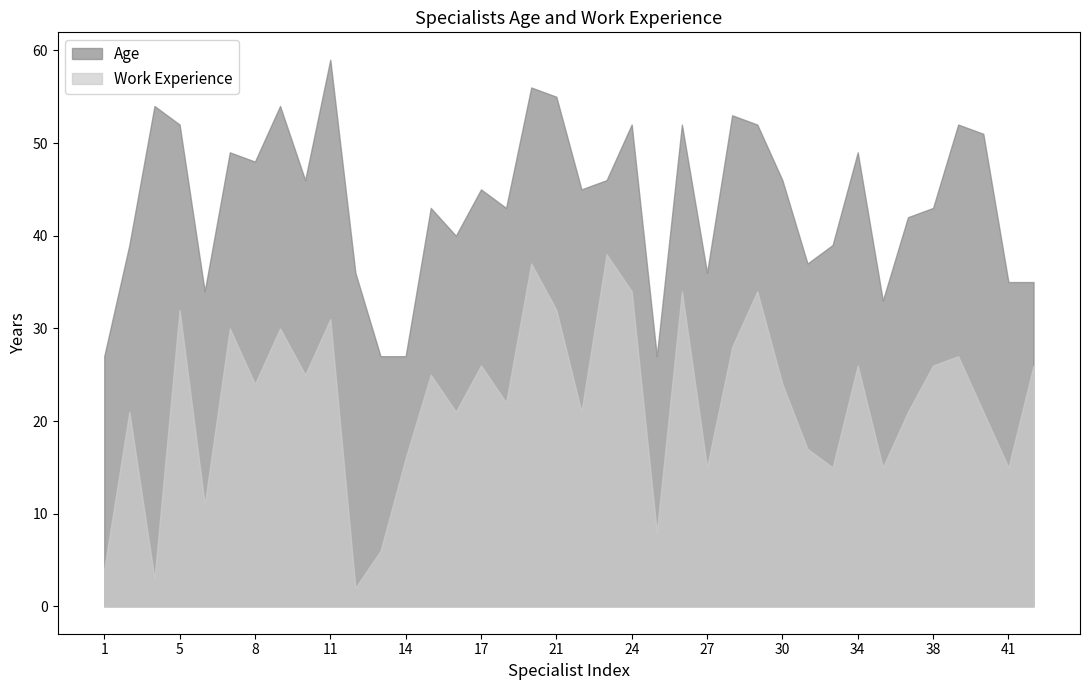

Which category has the lowest value in the Age series?

1